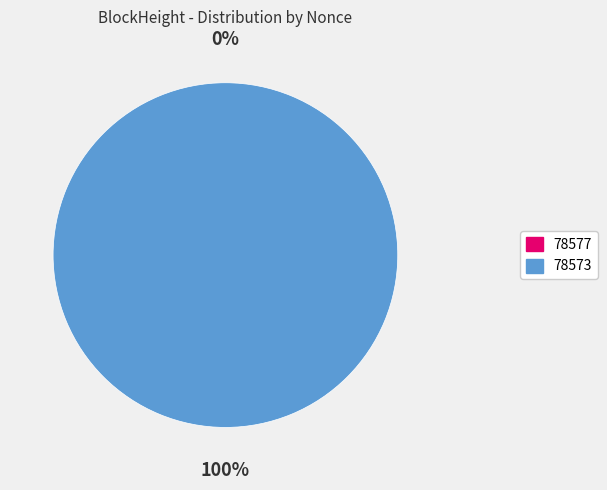

The 78577 slice represents 0% of the pie. True or false?

True